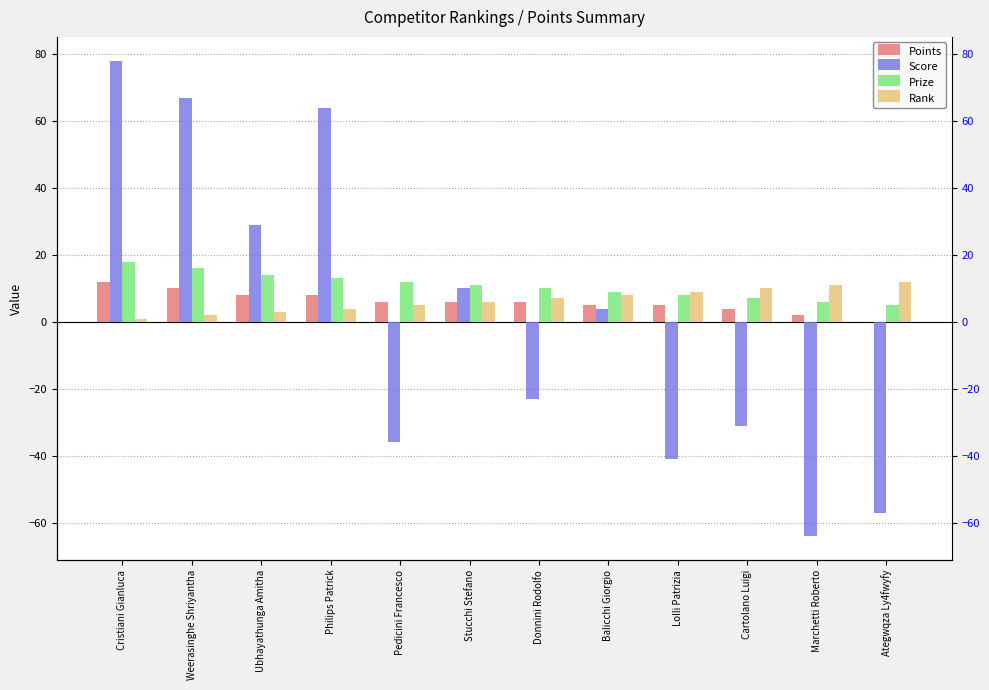

What is the minimum value for Score?

-64